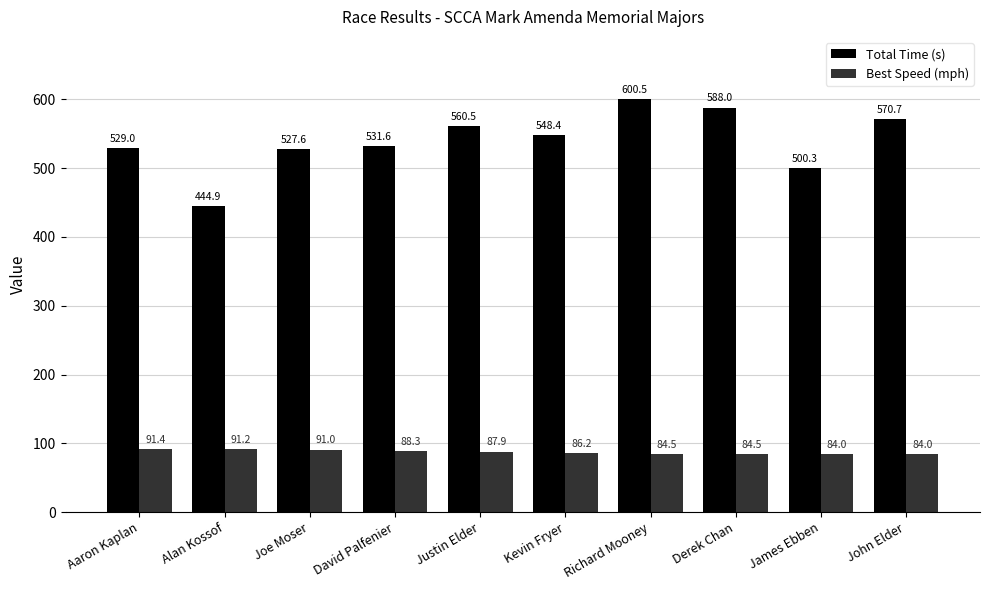

What is the value of the Total Time (s) bar at the 9th from the left?

500.3